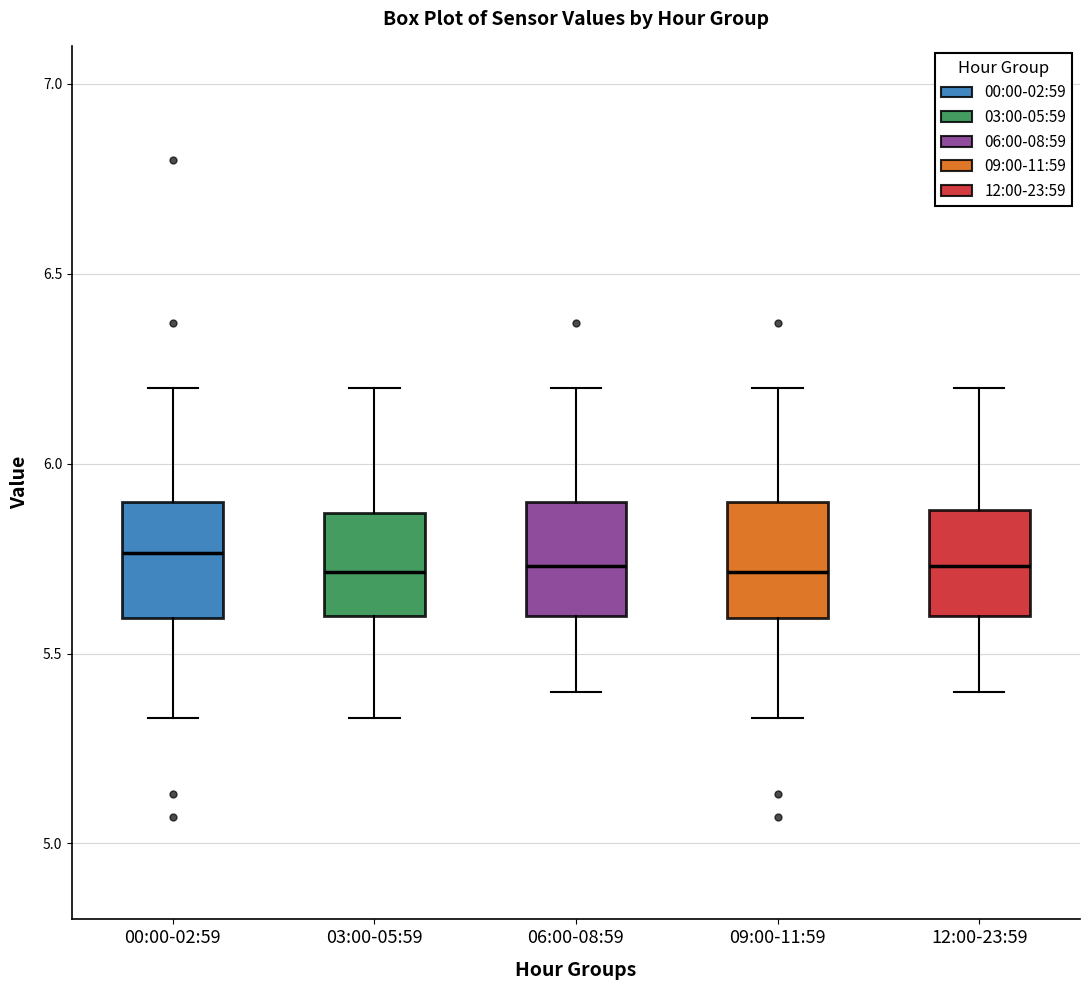

Reading left to right, read every box against the y-axis: the position of its median line, the range the box covers, and the ends of its whiskers. The values are not printed on the chart, so give them approximately, as read against the axis.

00:00-02:59: median 5.75, box 5.60 to 5.90, whiskers 5.35 to 6.20
03:00-05:59: median 5.70, box 5.60 to 5.85, whiskers 5.35 to 6.20
06:00-08:59: median 5.75, box 5.60 to 5.90, whiskers 5.40 to 6.20
09:00-11:59: median 5.70, box 5.60 to 5.90, whiskers 5.35 to 6.20
12:00-23:59: median 5.75, box 5.60 to 5.90, whiskers 5.40 to 6.20